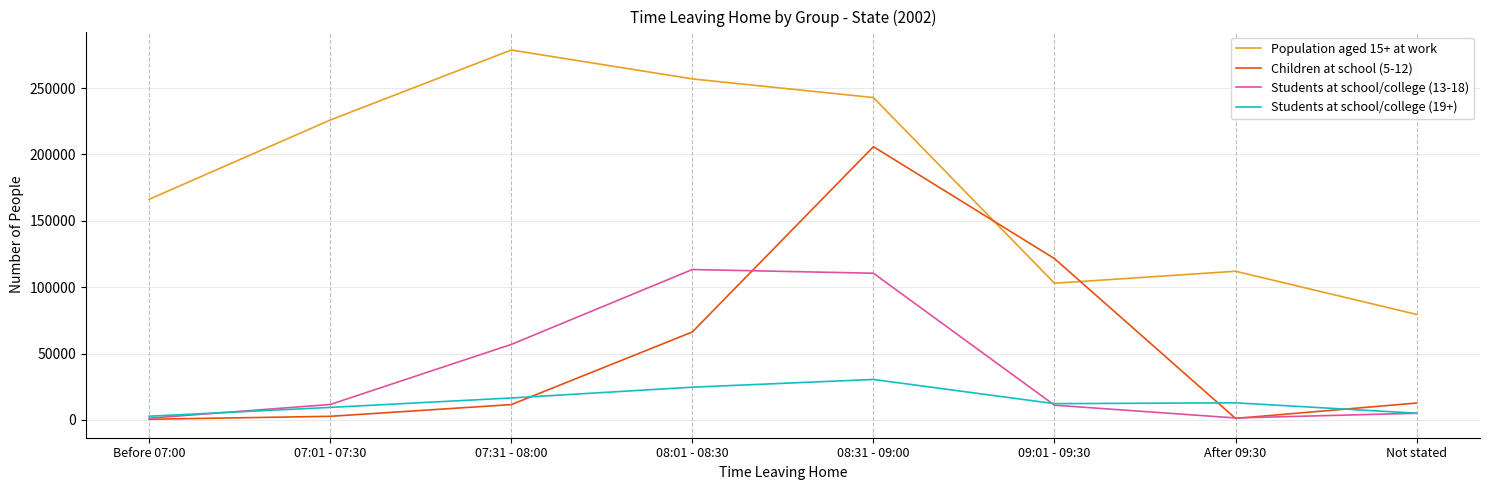

What are all the series names shown in the legend?

Population aged 15+ at work, Children at school (5-12), Students at school/college (13-18), Students at school/college (19+)